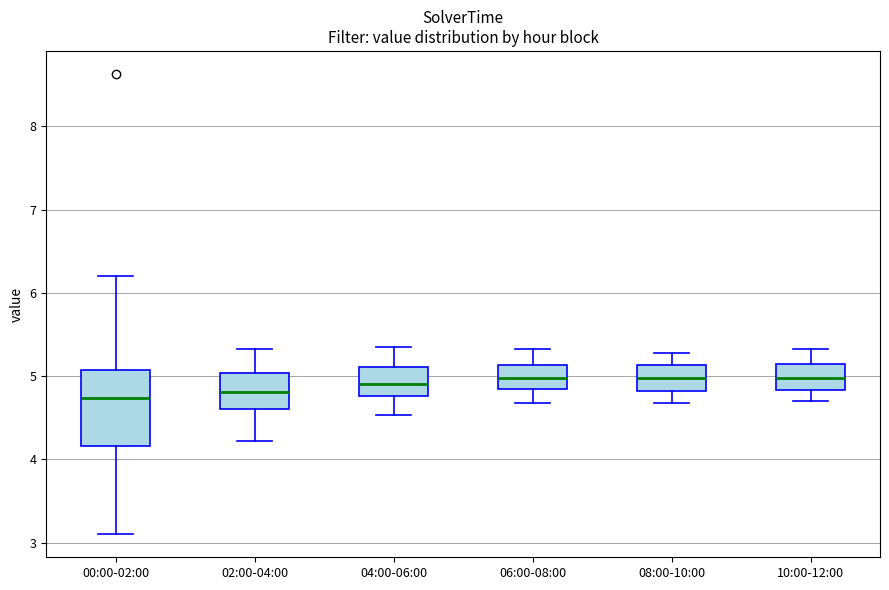

Reading left to right, read every box against the y-axis: the position of its median line, the range the box covers, and the ends of its whiskers. The values are not printed on the chart, so give them approximately, as read against the axis.

00:00-02:00: median 4.7, box 4.2 to 5.1, whiskers 3.1 to 6.2
02:00-04:00: median 4.8, box 4.6 to 5.0, whiskers 4.2 to 5.3
04:00-06:00: median 4.9, box 4.8 to 5.1, whiskers 4.5 to 5.4
06:00-08:00: median 5.0, box 4.8 to 5.1, whiskers 4.7 to 5.3
08:00-10:00: median 5.0, box 4.8 to 5.1, whiskers 4.7 to 5.3
10:00-12:00: median 5.0, box 4.8 to 5.2, whiskers 4.7 to 5.3